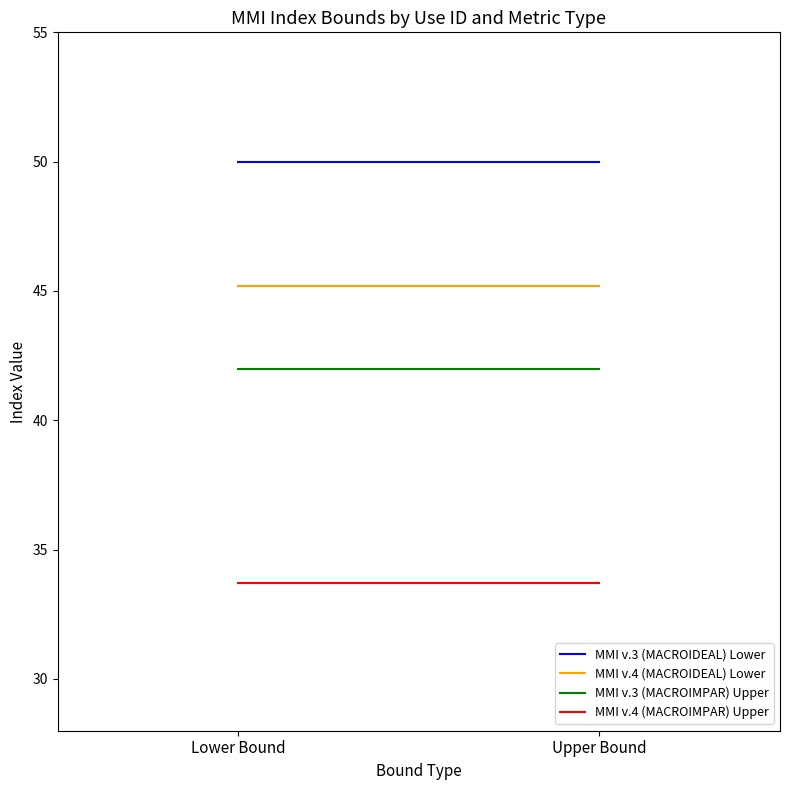

Read the MMI v.3 (MACROIMPAR) Upper value at Lower Bound.

42.0